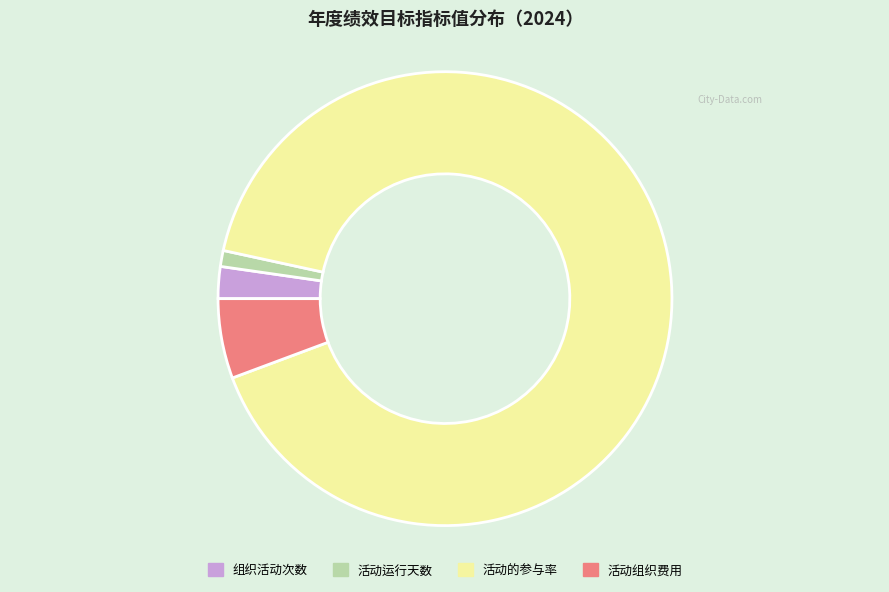

How many slices are in this pie chart?

4